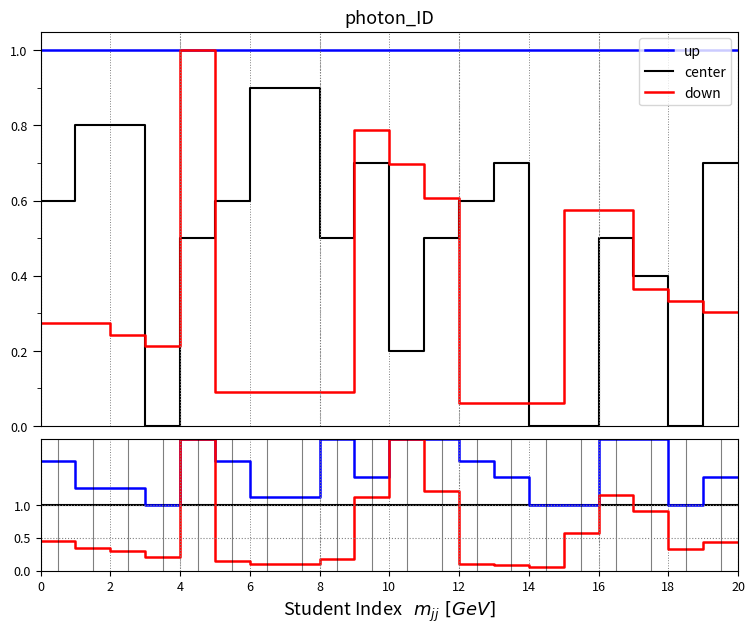

Which series has the largest total across all categories?

up